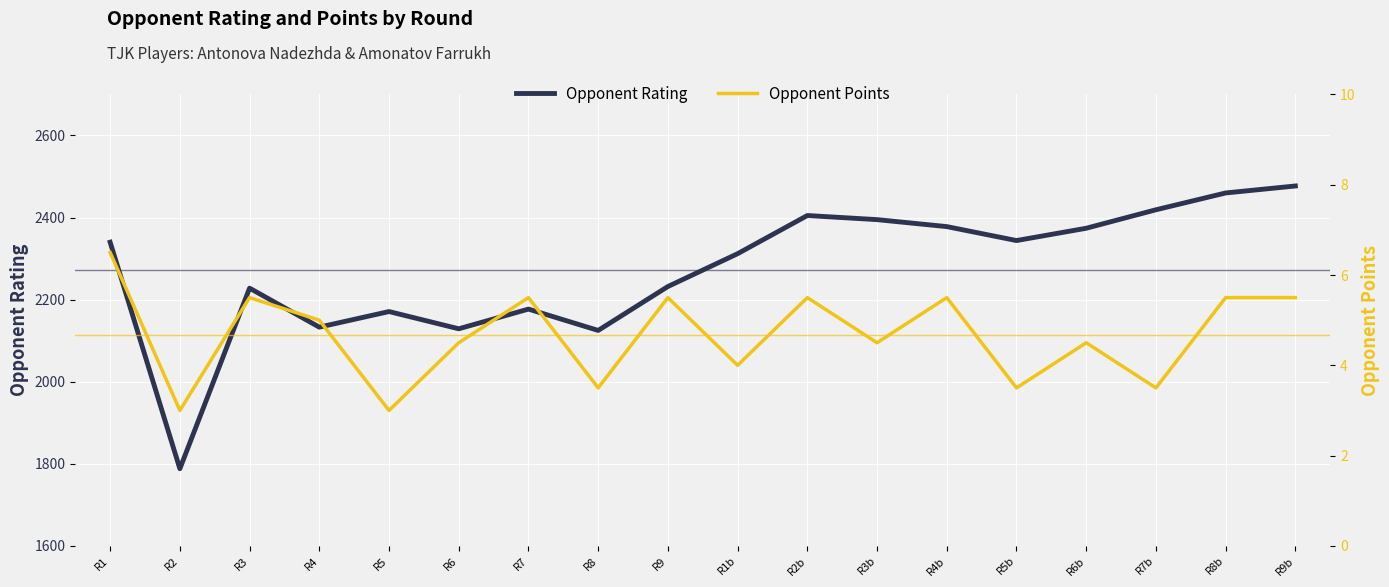

Rank the series at R6 from highest to lowest value.

Opponent Rating, Opponent Points